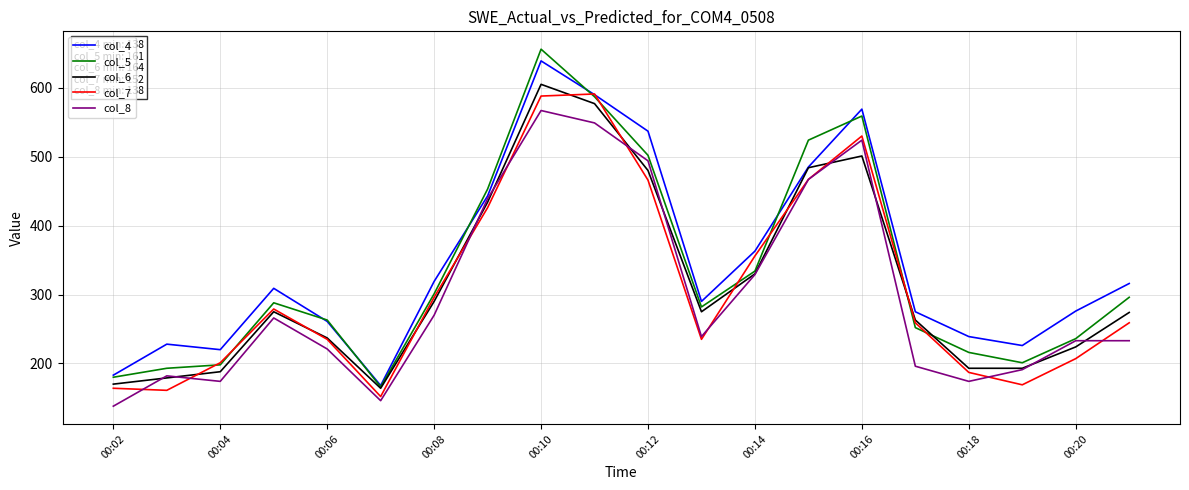

What is the maximum value shown in the chart?

656